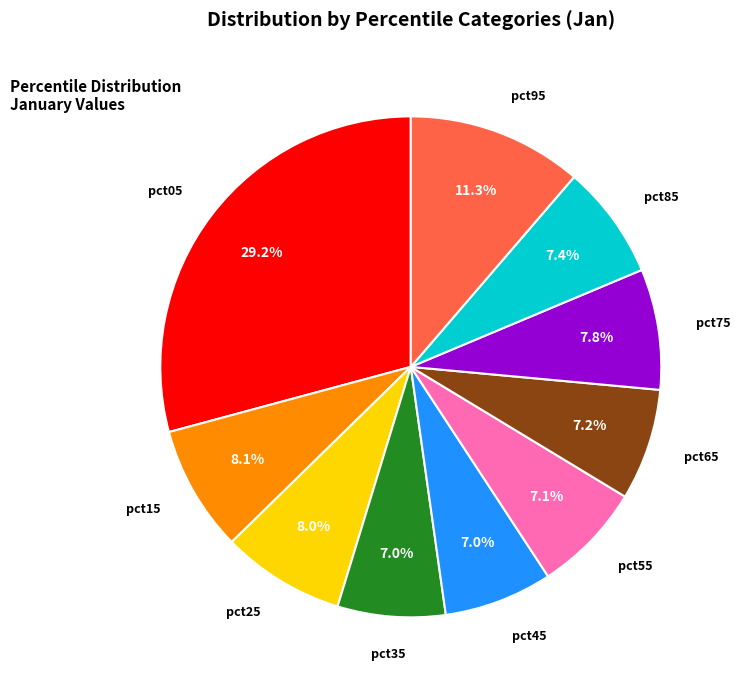

To the nearest percent, what is the difference between the pct35 and pct95 slice percentages?

4%